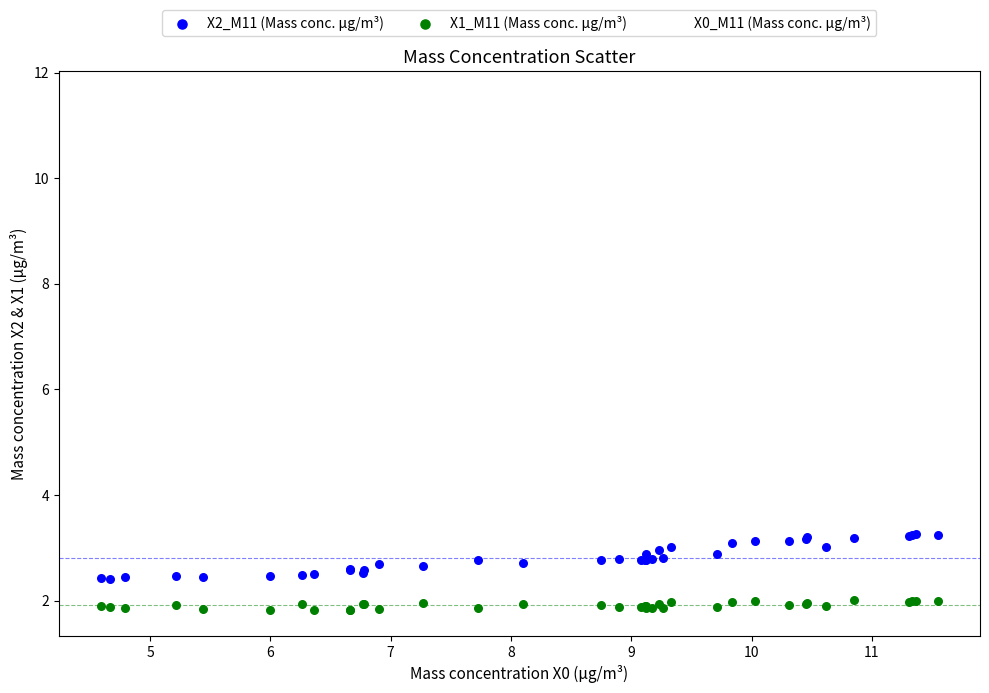

Which series has the largest Y range (max minus min)?

X0_M11 (Mass conc. μg/m³)